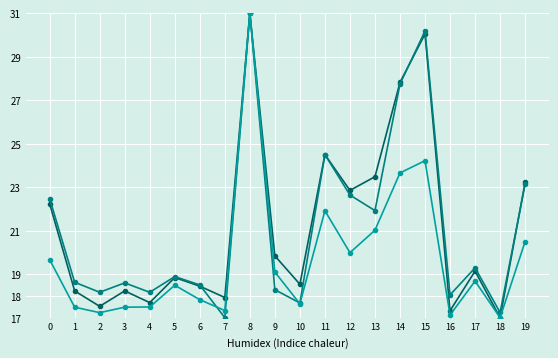

What is the spread (max minus min) of values at 9?

1.6